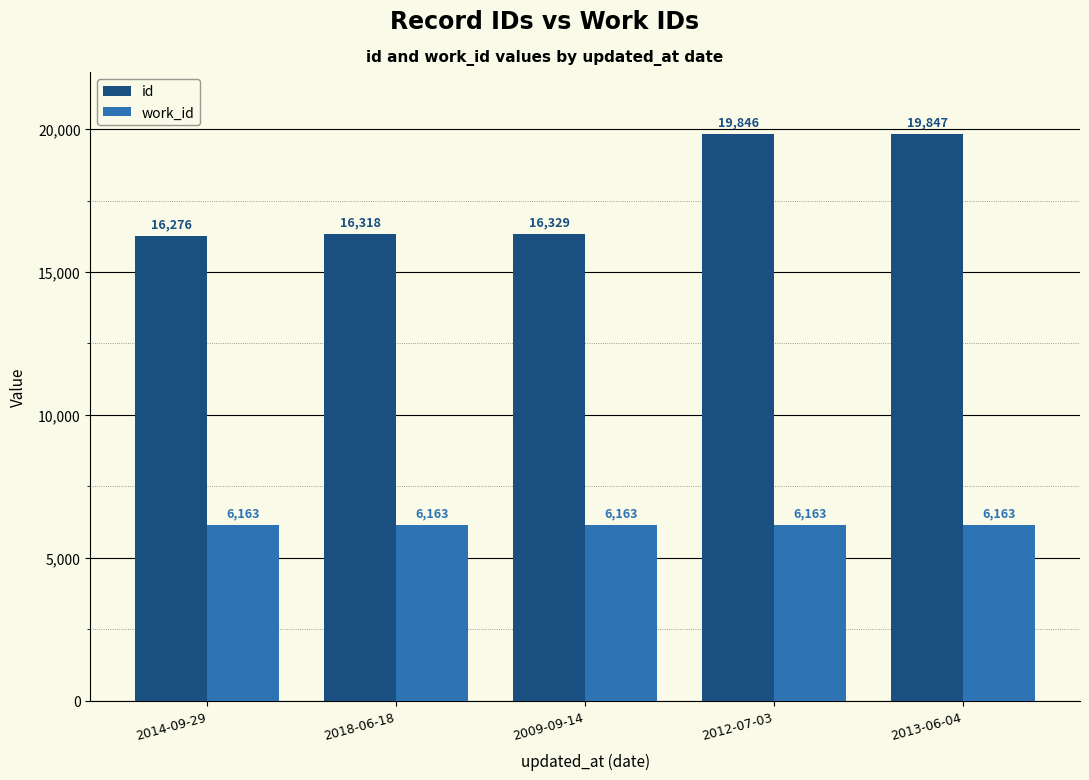

How many categories are shown in the chart?

5